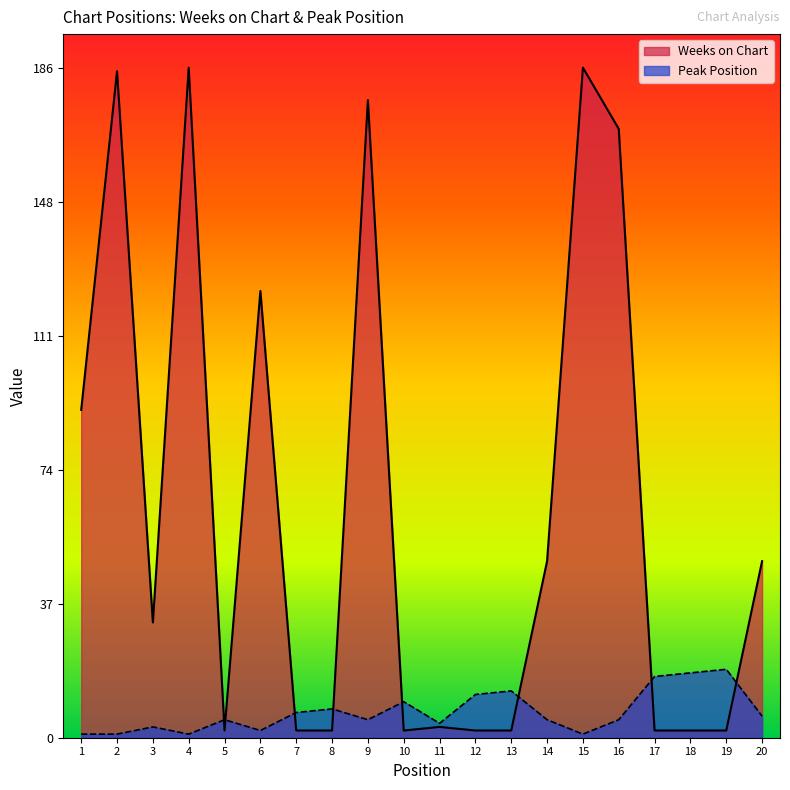

The Peak Position series shows 5 at 14. True or false?

True